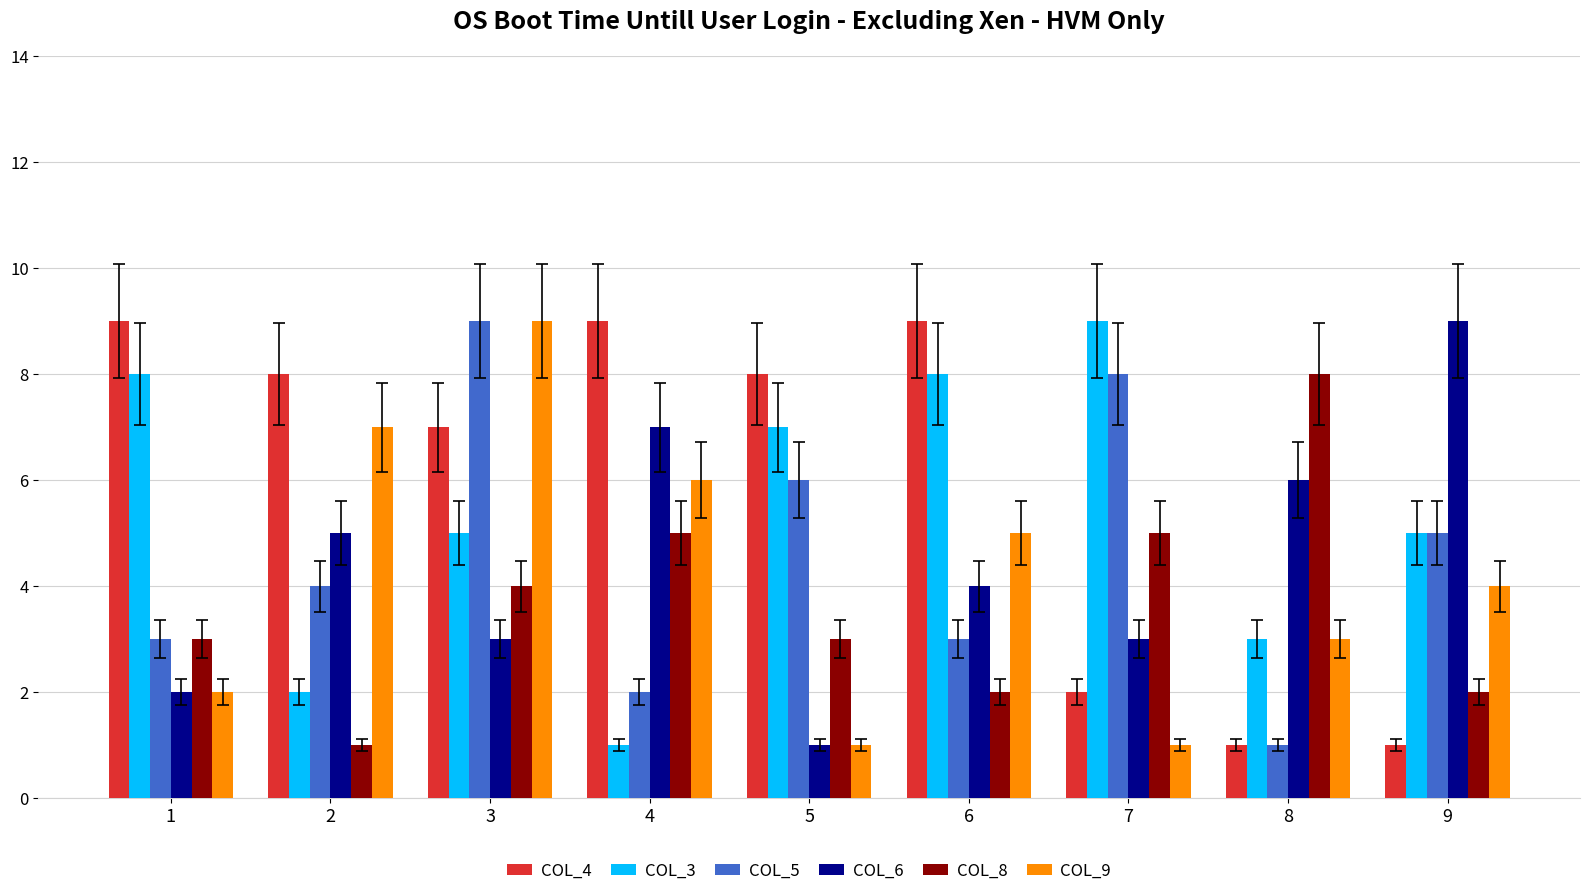

At which category is the sum across all series the highest?

3